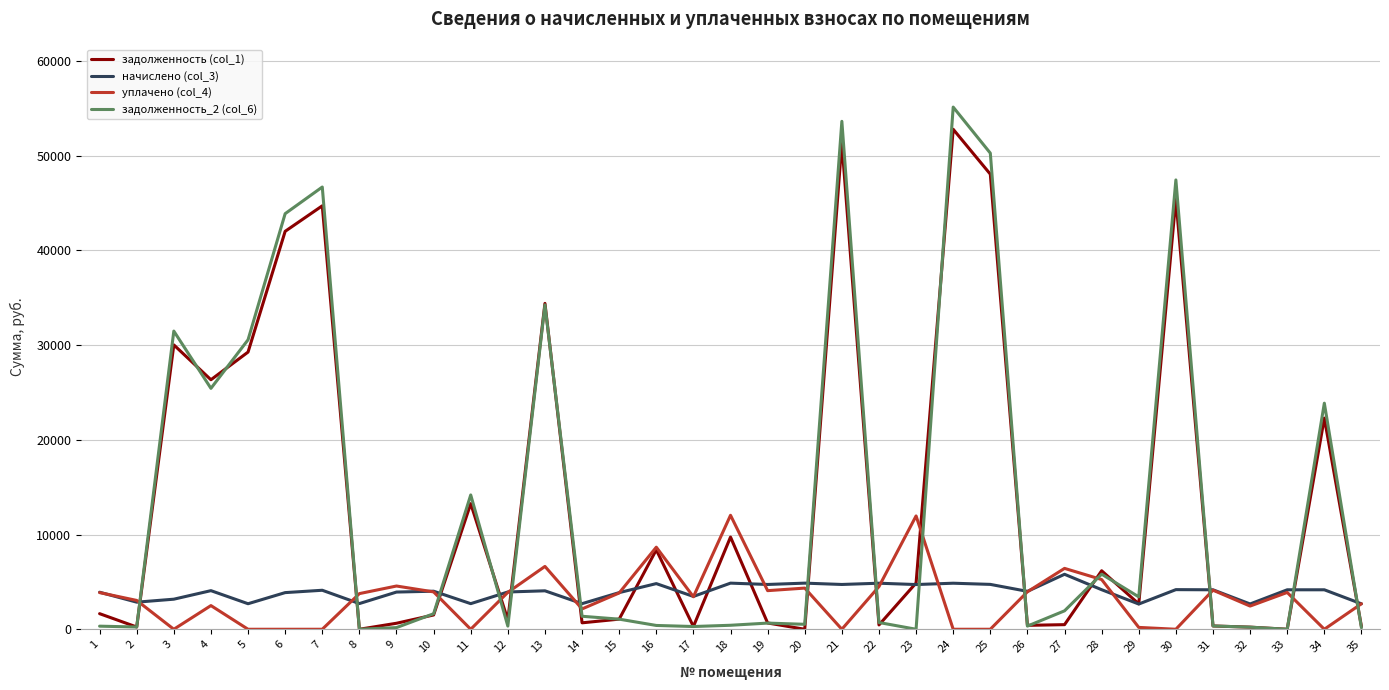

The value of уплачено (col_4) at 12 is 3896.5. True or false?

True